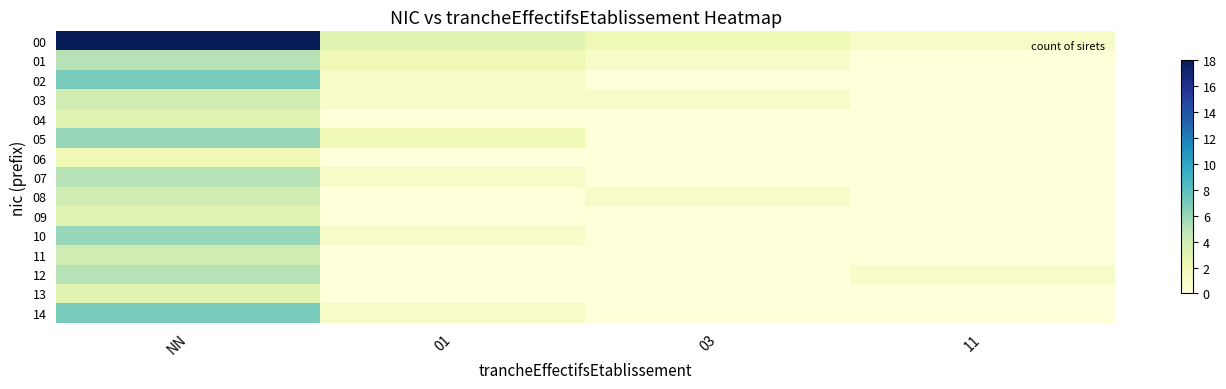

What is the total value across all series at 03?

5